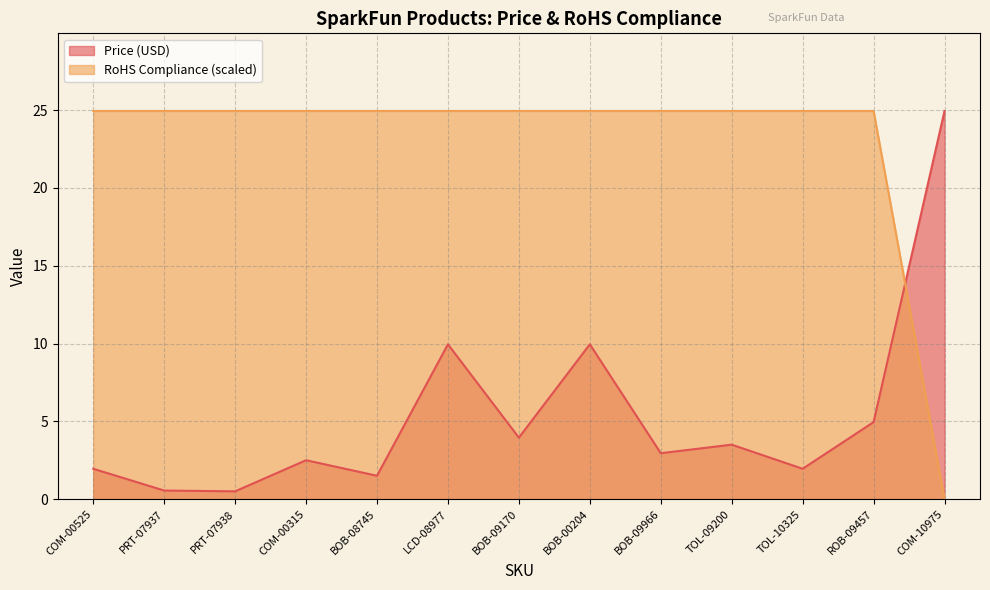

True or false: Price (USD) has a value of 3.0 at BOB-09966.

True